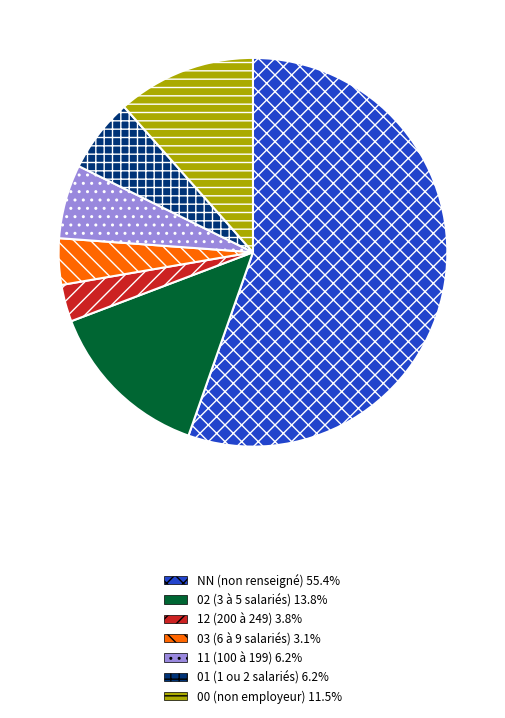

Count the number of slices in the pie.

7